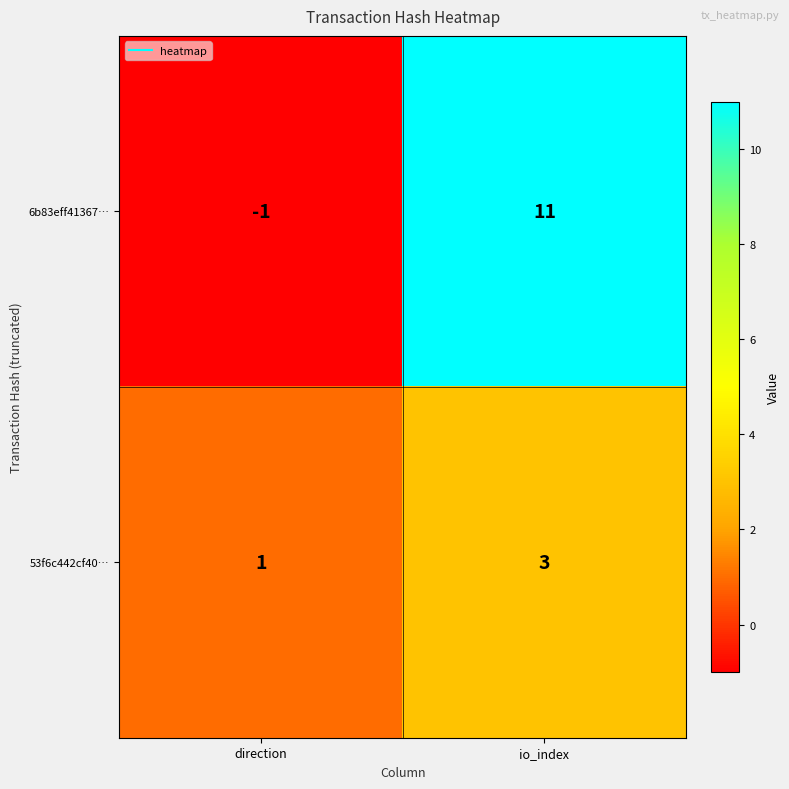

Which series changed the most between direction and io_index?

6b83eff41367…